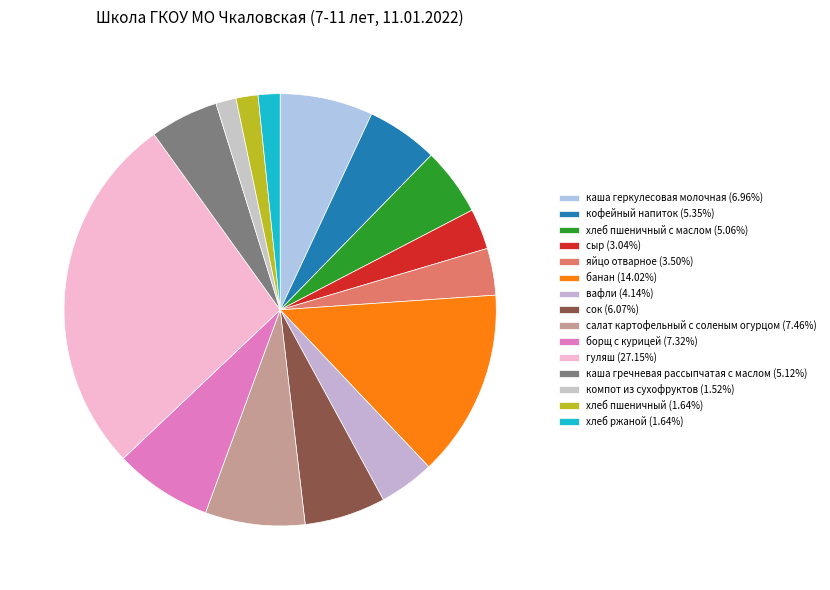

Which category has the smallest portion of the pie?

компот из сухофруктов